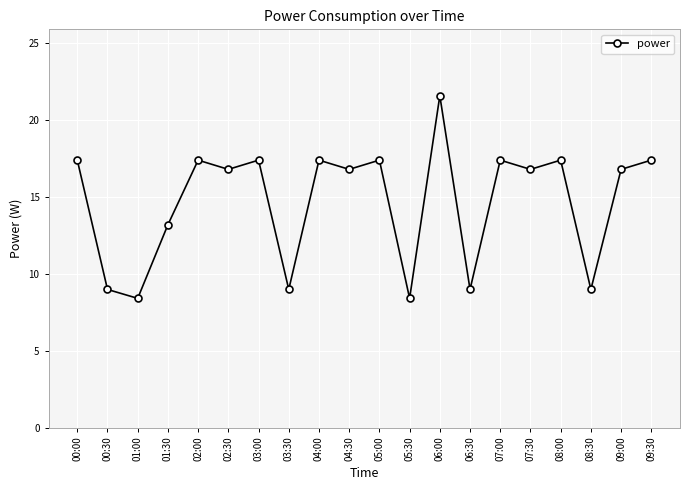

At which category does the data reach its first local valley?

01:00